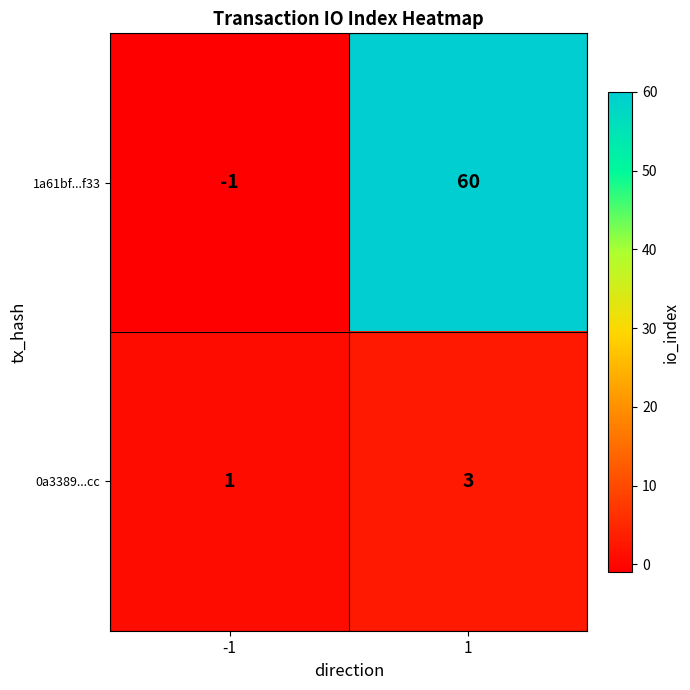

The value of 0a3389...cc at 1 is 5. True or false?

False